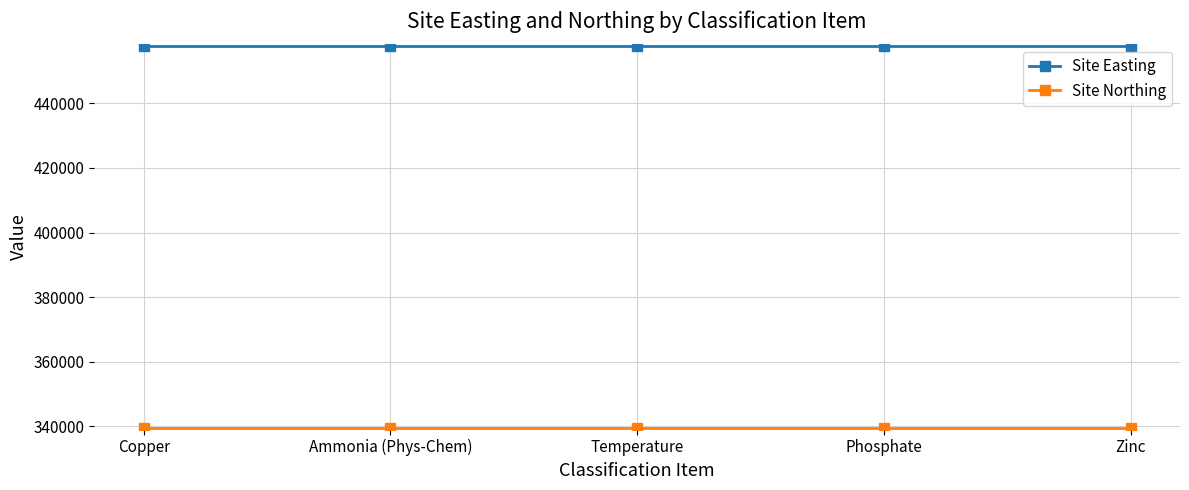

Is it true that Site Easting equals 655553 at Phosphate?

False